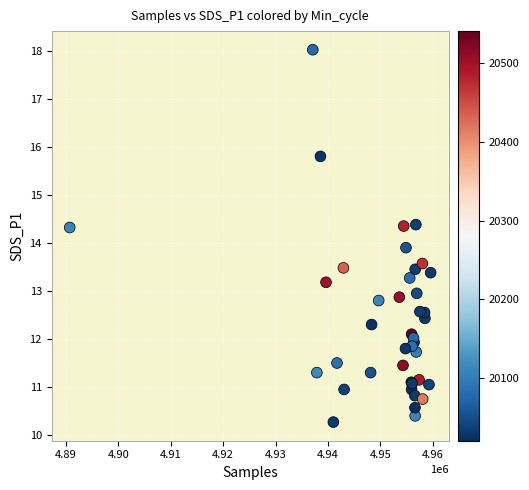

What Y value in the scatter plot is closest to 14?

13.9